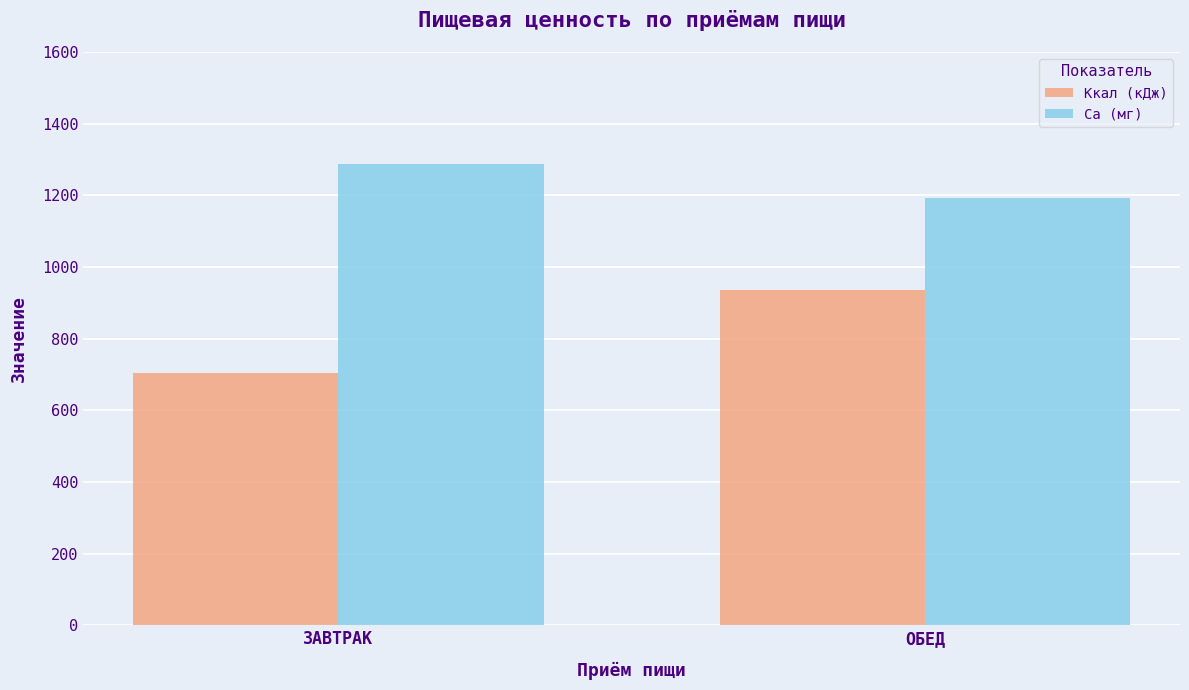

What position from the left is ЗАВТРАК?

1